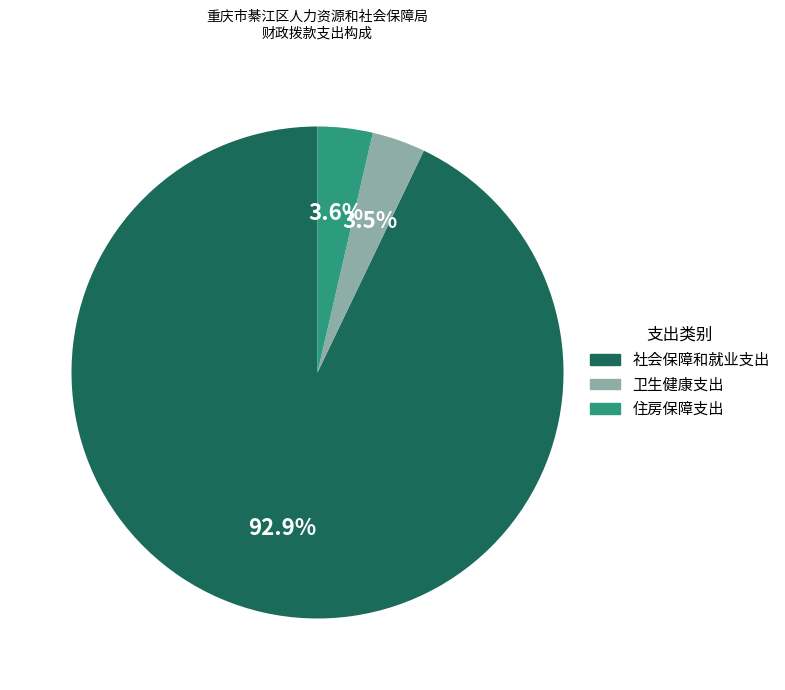

Which has a higher value, 社会保障和就业支出 or 住房保障支出?

社会保障和就业支出